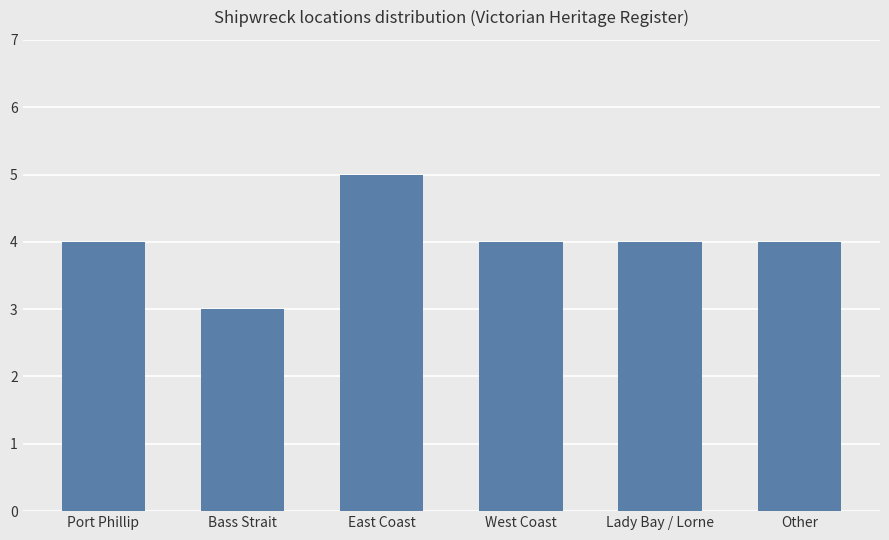

True or false: the data shows 2 at Bass Strait.

False